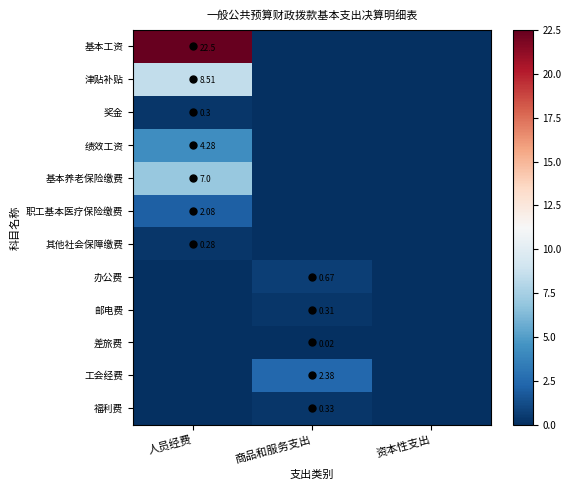

What is the sum of the 奖金 values at 人员经费 and 资本性支出?

0.3